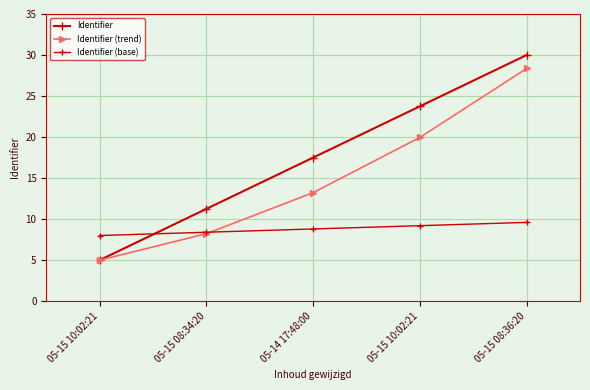

How many data points in Identifier (trend) are less than 13?

2